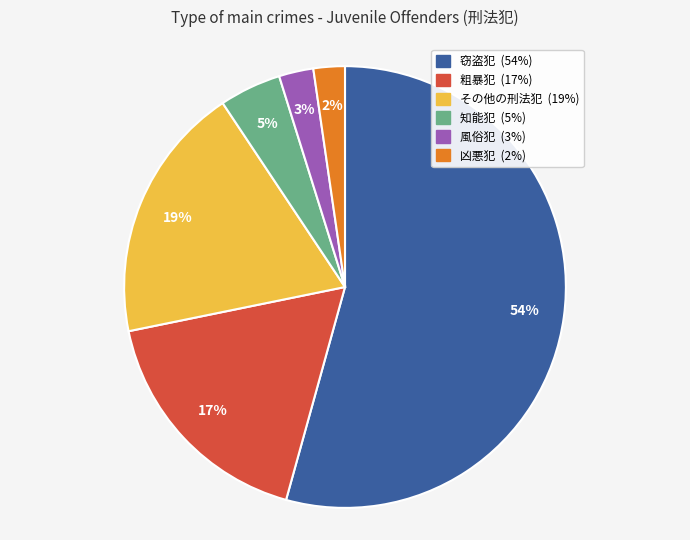

How many slices are in this pie chart?

6